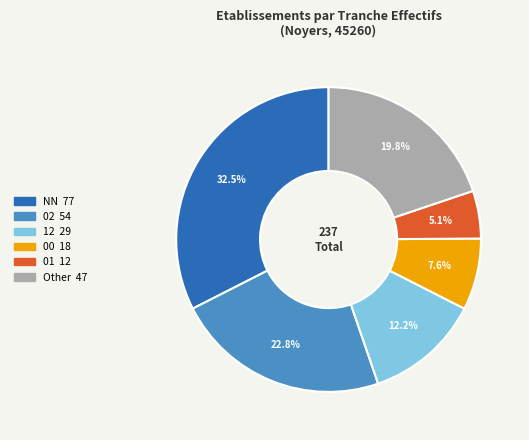

Is it true that NN is 26% of the pie?

False